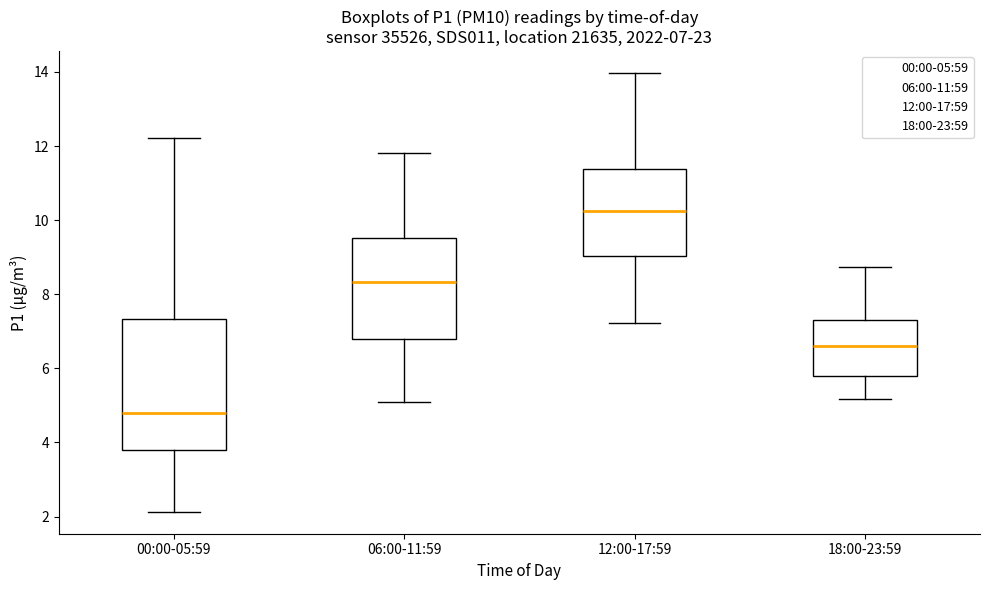

Which box is the tallest, from its lower edge to its upper edge?

00:00-05:59